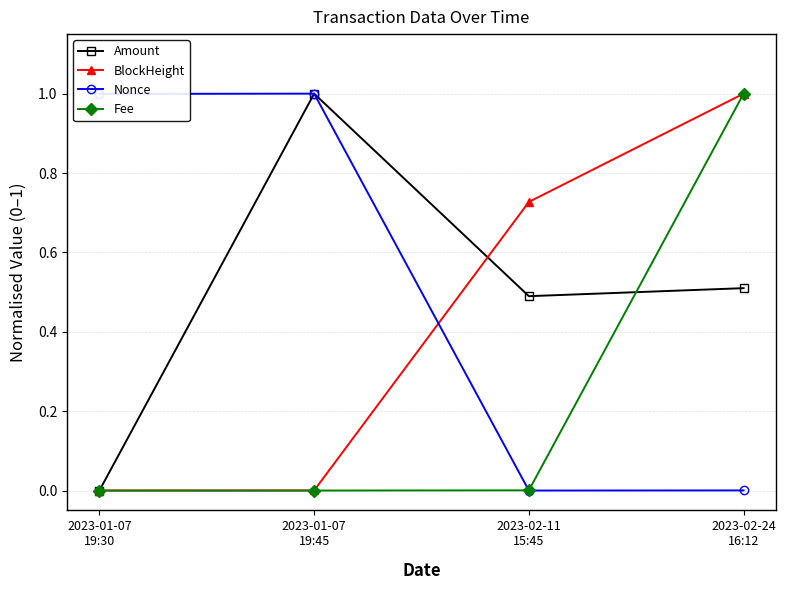

Is it true that Fee equals 0.6 at 2023-01-07
19:45?

False